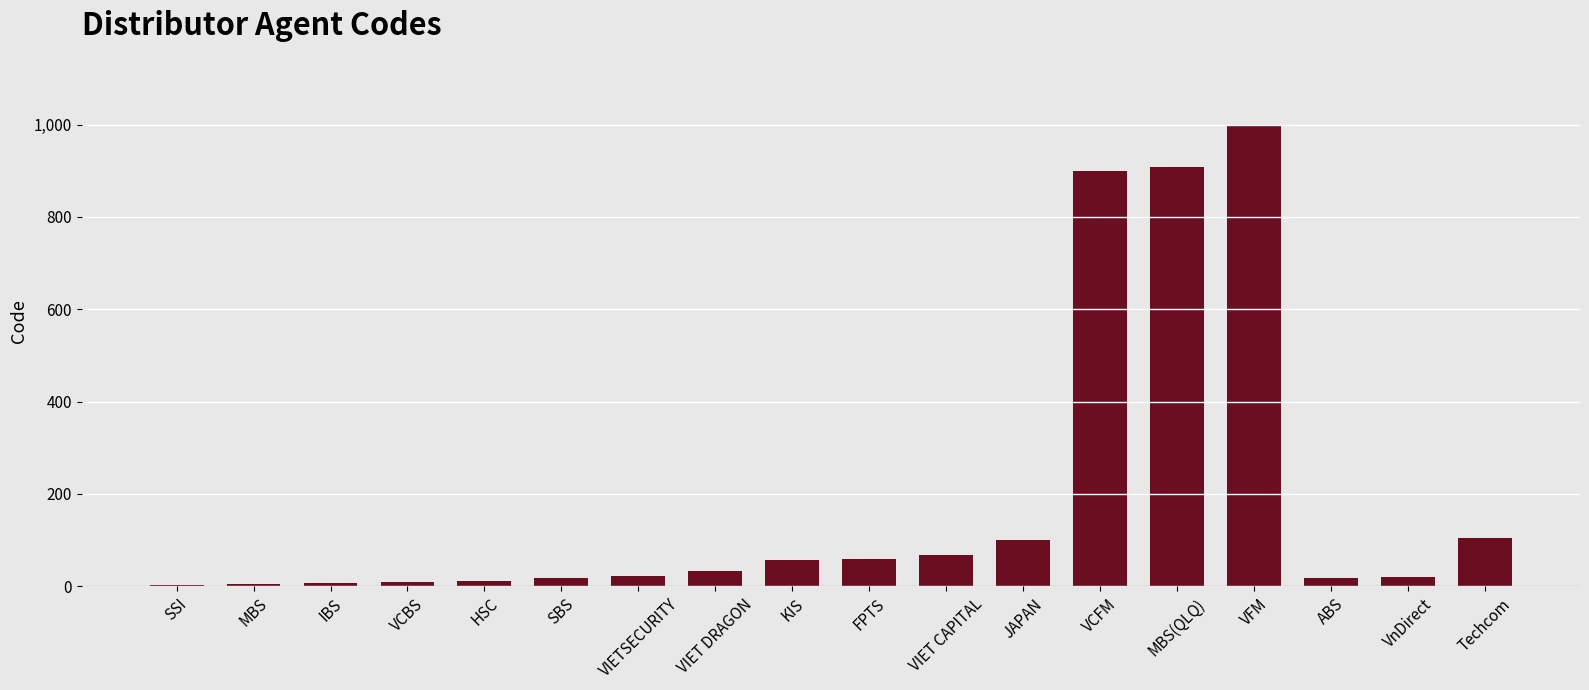

At which category does the chart reach its peak across all series?

VFM